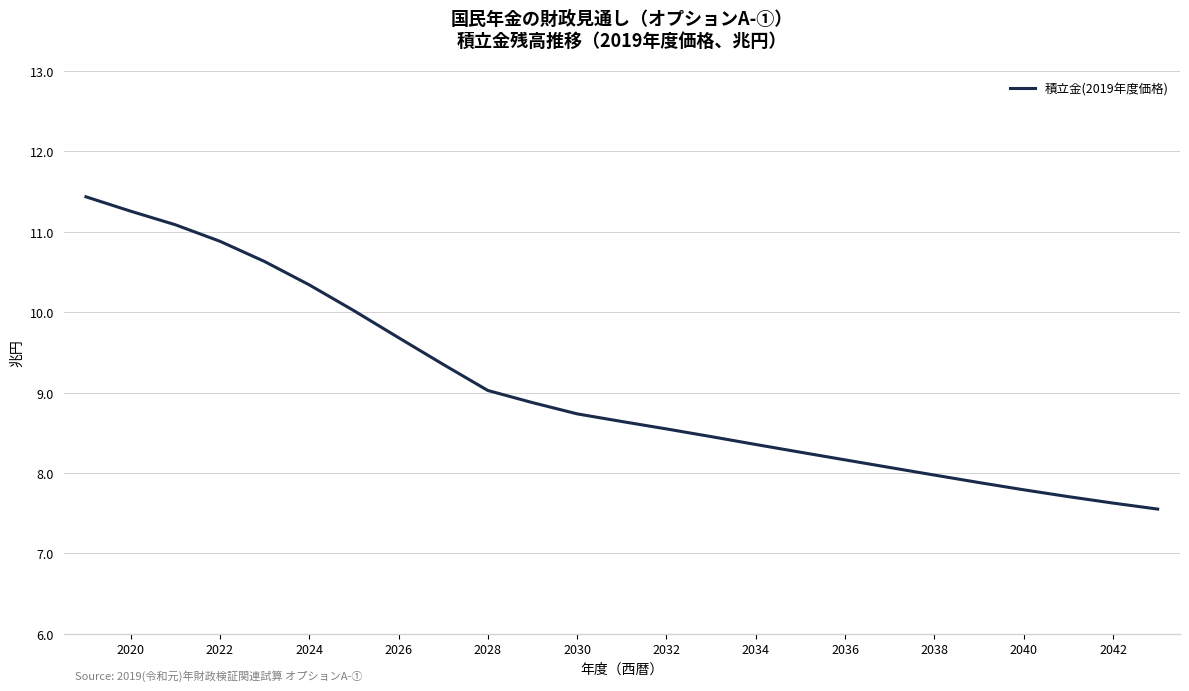

Does the chart display data point markers on the line(s)?

No